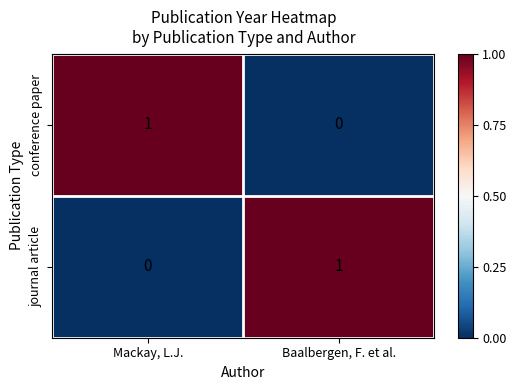

True or false: journal article has a value of 0 at Mackay, L.J..

True